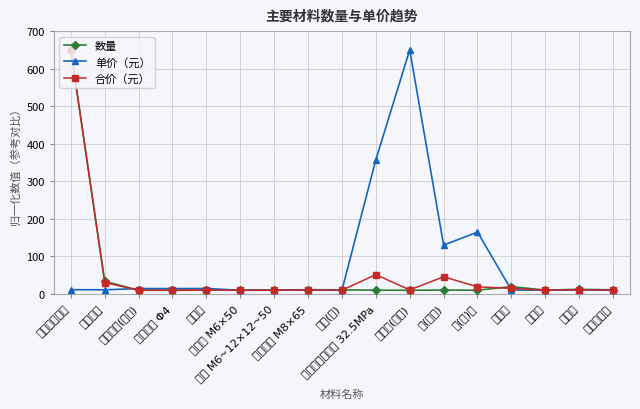

Between 炉(矿)渣 and 生石灰, which is larger?

生石灰